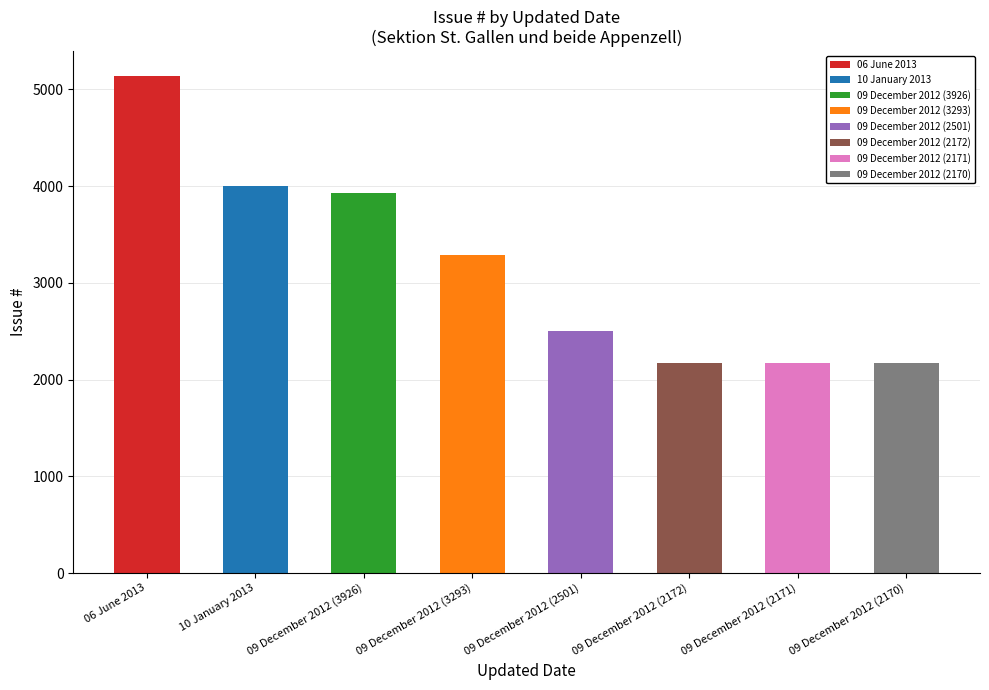

Rank the categories by value from highest to lowest.

06 June 2013, 10 January 2013, 09 December 2012 (3926), 09 December 2012 (3293), 09 December 2012 (2501), 09 December 2012 (2172), 09 December 2012 (2171), 09 December 2012 (2170)